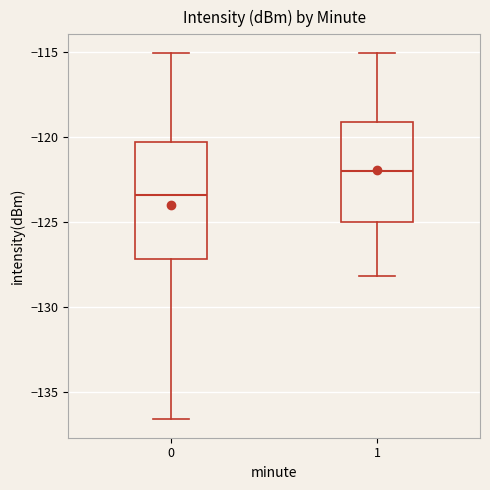

Where is the lower edge of the box at x = 0 on the y-axis? The values are not printed on the chart, so give them approximately, as read against the axis.

-127.0